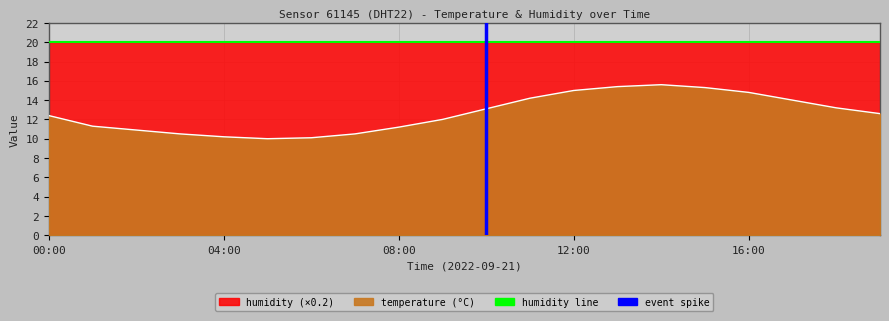

The chart shows a value of 11.2 at 08:00. True or false?

True